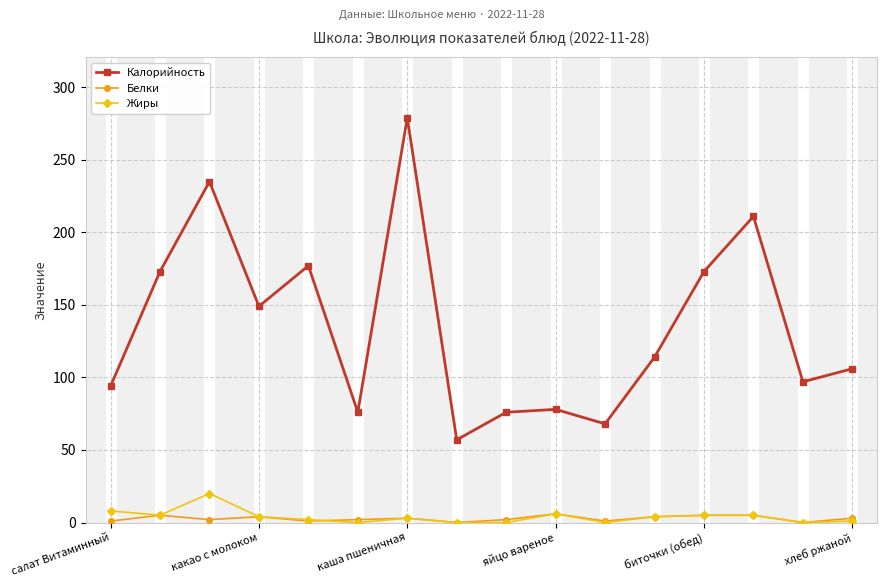

True or false: Жиры has more than 0 points higher than both neighbors.

True